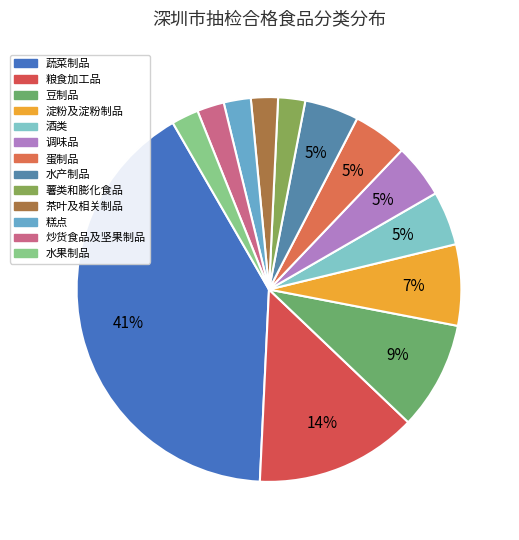

To the nearest percent, what portion does 豆制品 represent?

9%